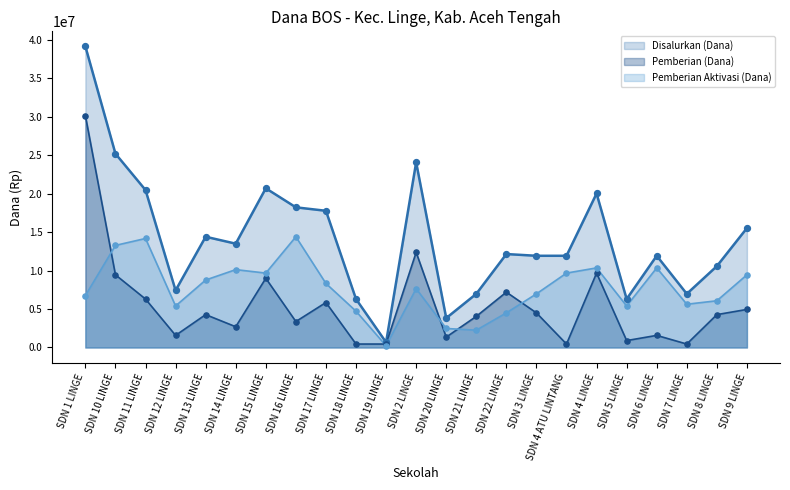

At how many categories does at least one series exceed 30872305?

1